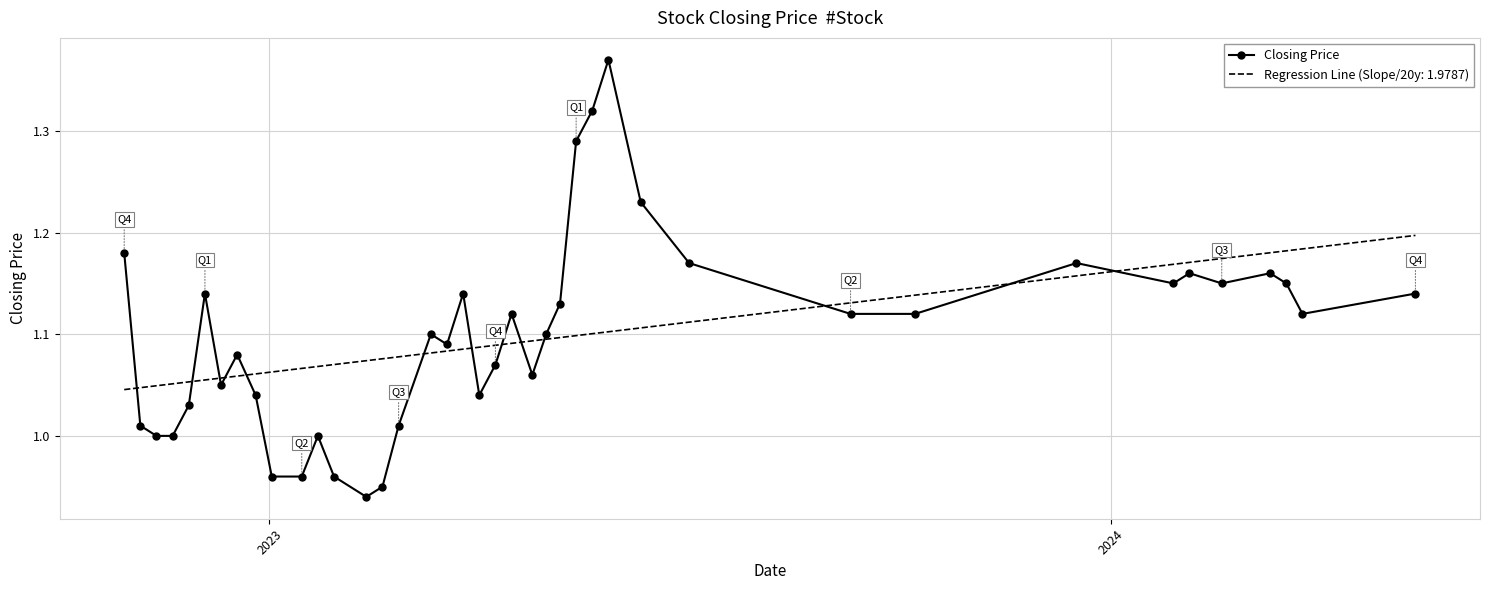

Which series has the largest range (max minus min)?

Closing Price